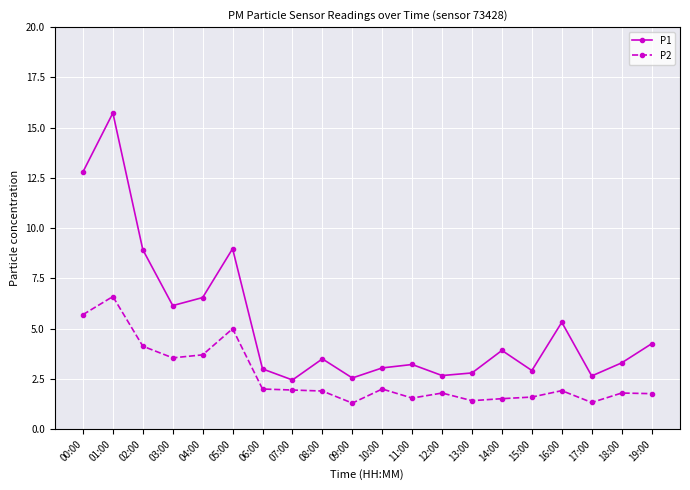

At which label does P1 first exceed 3?

00:00